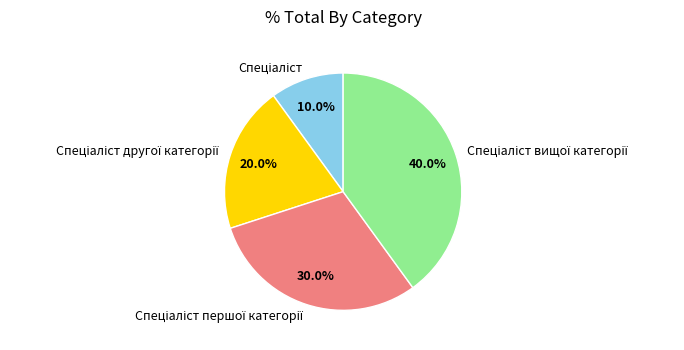

Does any single category account for the majority?

No